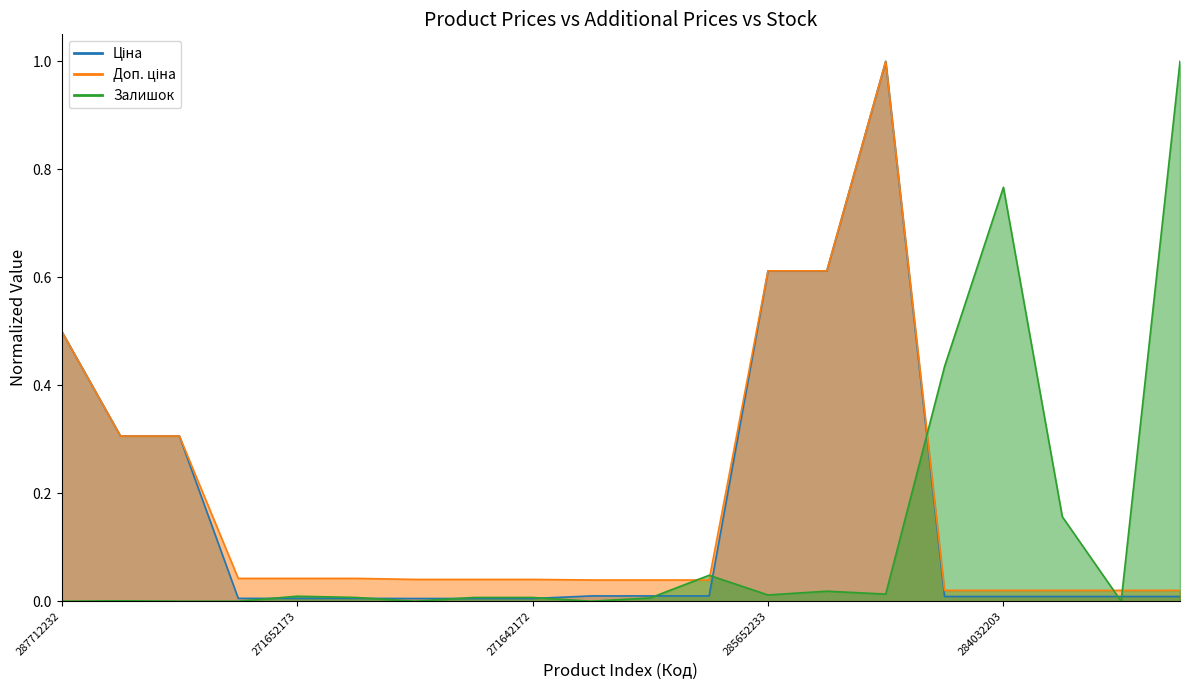

Reading left to right, list all the values displayed in this chart.

Ціна: 287712232=0.5	287692233=0.3	287692231=0.3	271652174=0.0	271652173=0.0	271652172=0.0	271642174=0.0	271642173=0.0	271642172=0.0	249092174=0.0	249092173=0.0	249092172=0.0	285652233=0.6	285652231=0.6	285672232=1.0	284032204=0.0	284032203=0.0	284032208=0.0	284032207=0.0	284032206=0.0
Доп. ціна: 287712232=0.5	287692233=0.3	287692231=0.3	271652174=0.0	271652173=0.0	271652172=0.0	271642174=0.0	271642173=0.0	271642172=0.0	249092174=0.0	249092173=0.0	249092172=0.0	285652233=0.6	285652231=0.6	285672232=1.0	284032204=0.0	284032203=0.0	284032208=0.0	284032207=0.0	284032206=0.0
Залишок: 287712232=0.0	287692233=0.0	287692231=0.0	271652174=0.0	271652173=0.0	271652172=0.0	271642174=0.0	271642173=0.0	271642172=0.0	249092174=0.0	249092173=0.0	249092172=0.0	285652233=0.0	285652231=0.0	285672232=0.0	284032204=0.4	284032203=0.8	284032208=0.2	284032207=0.0	284032206=1.0